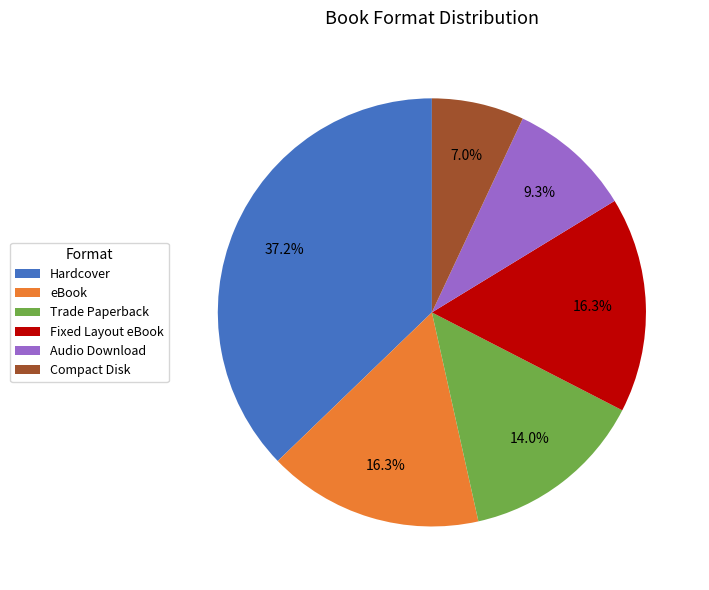

Do eBook and Compact Disk together represent more than half of the pie?

No